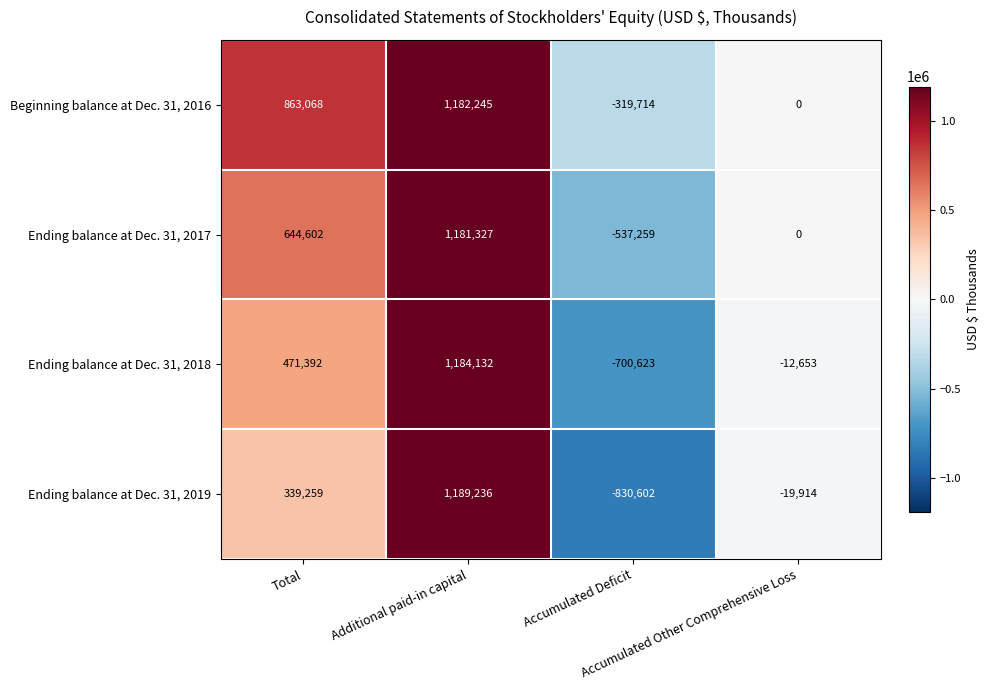

What is the smallest value displayed?

-830602